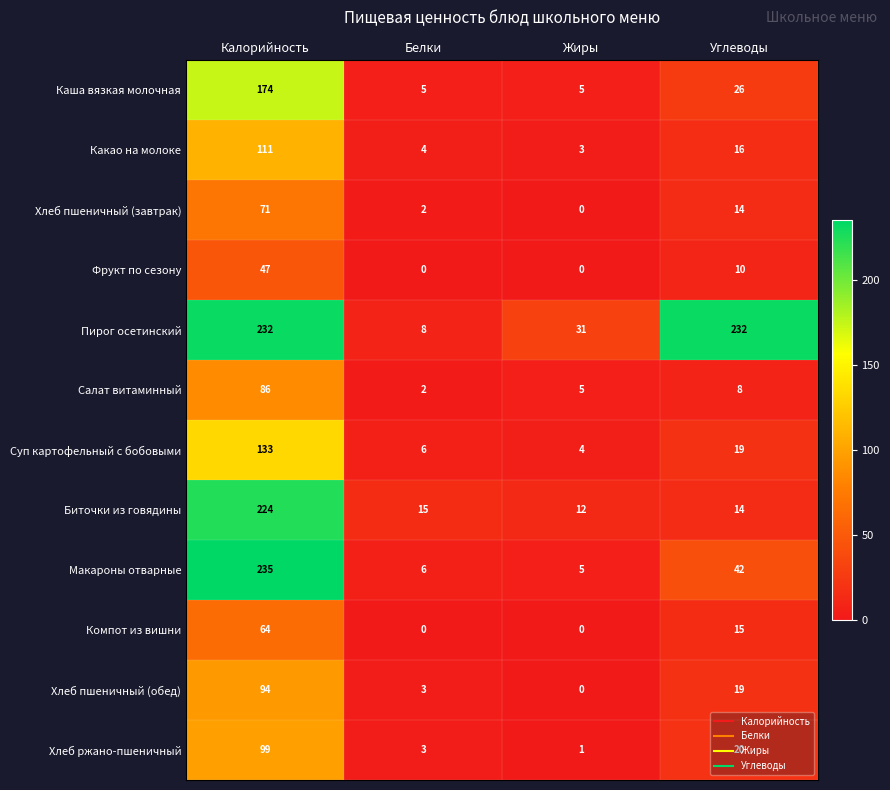

What is the sum of all Суп картофельный с бобовыми values?

162